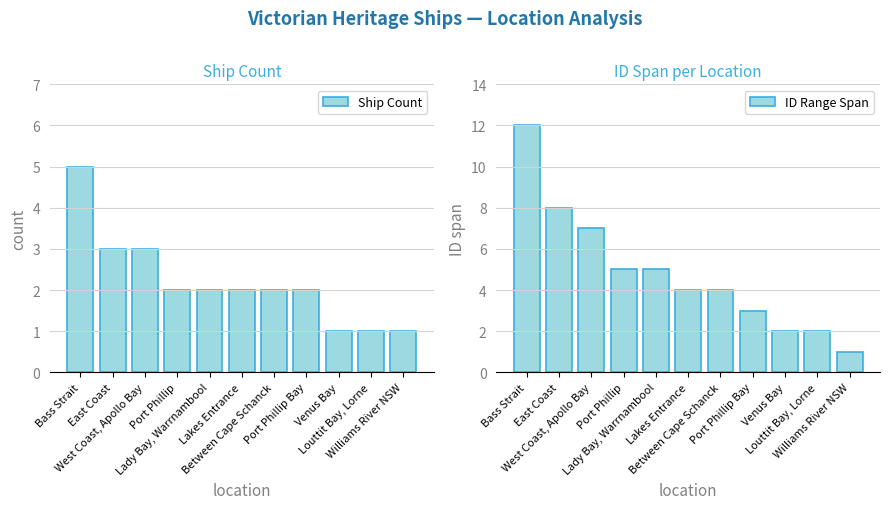

At which label does Ship Count reach its minimum?

Venus Bay